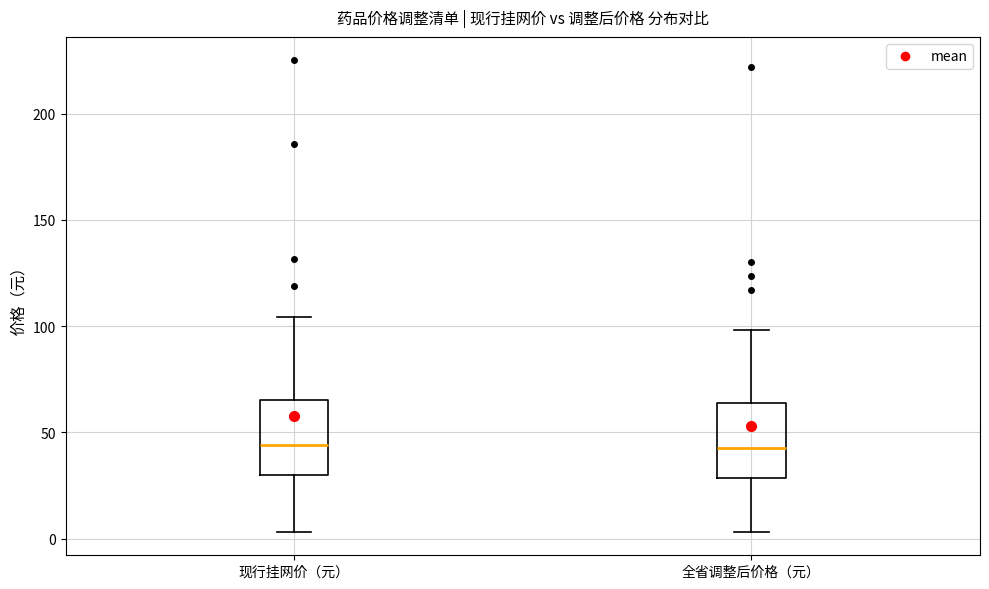

Where does the lower whisker of the box for 全省调整后价格（元） end on the y-axis? The values are not printed on the chart, so give them approximately, as read against the axis.

5